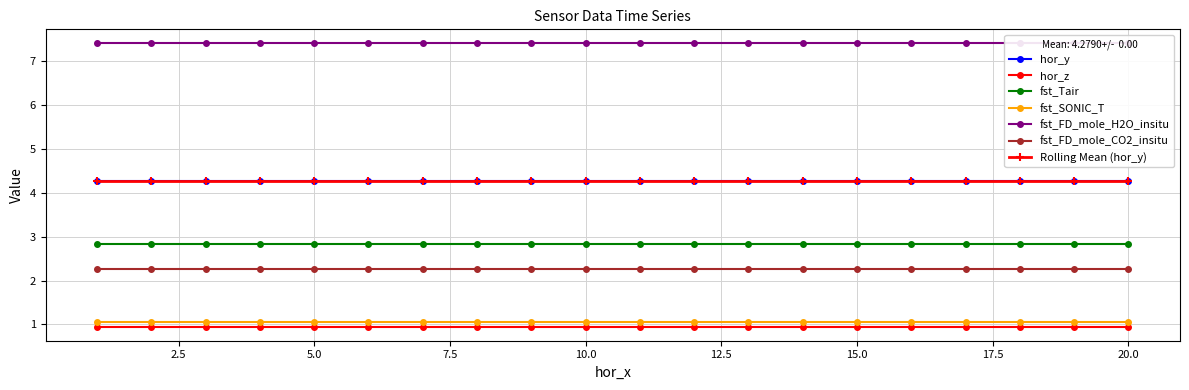

What is the minimum value for fst_FD_mole_CO2_insitu?

2.3